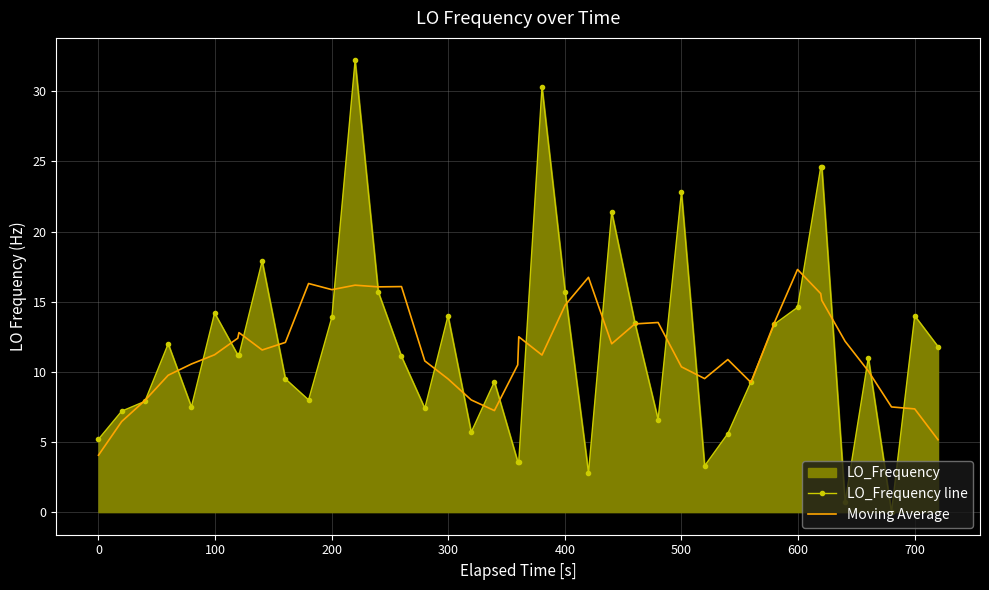

Is it true that Moving Average equals 10.4 at 500?

True